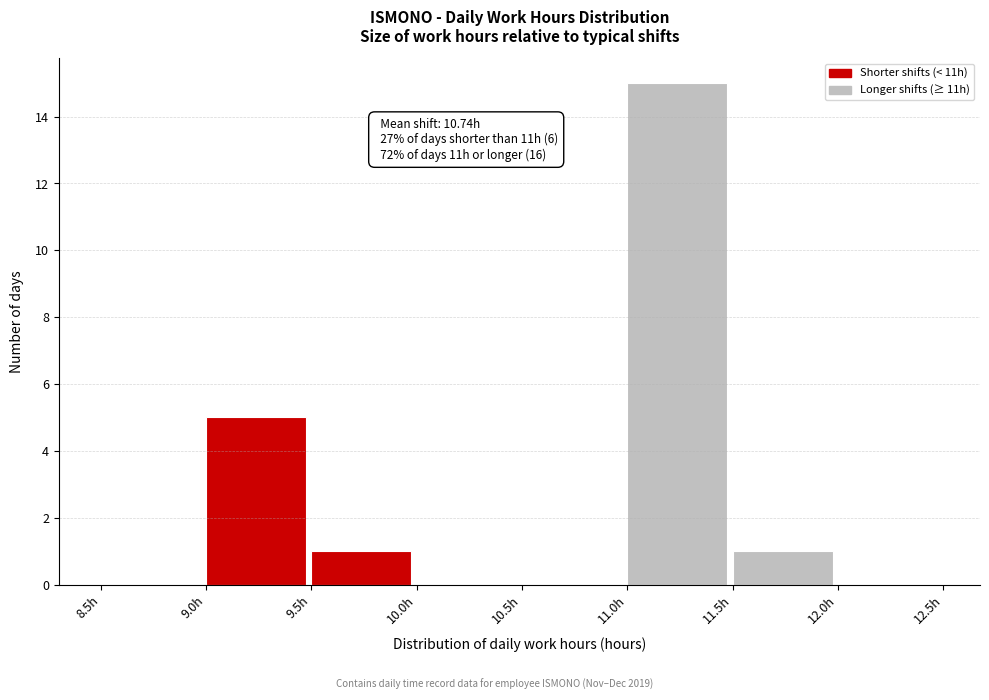

Over which range of the x-axis is the bar tallest?

11.0 to 11.5